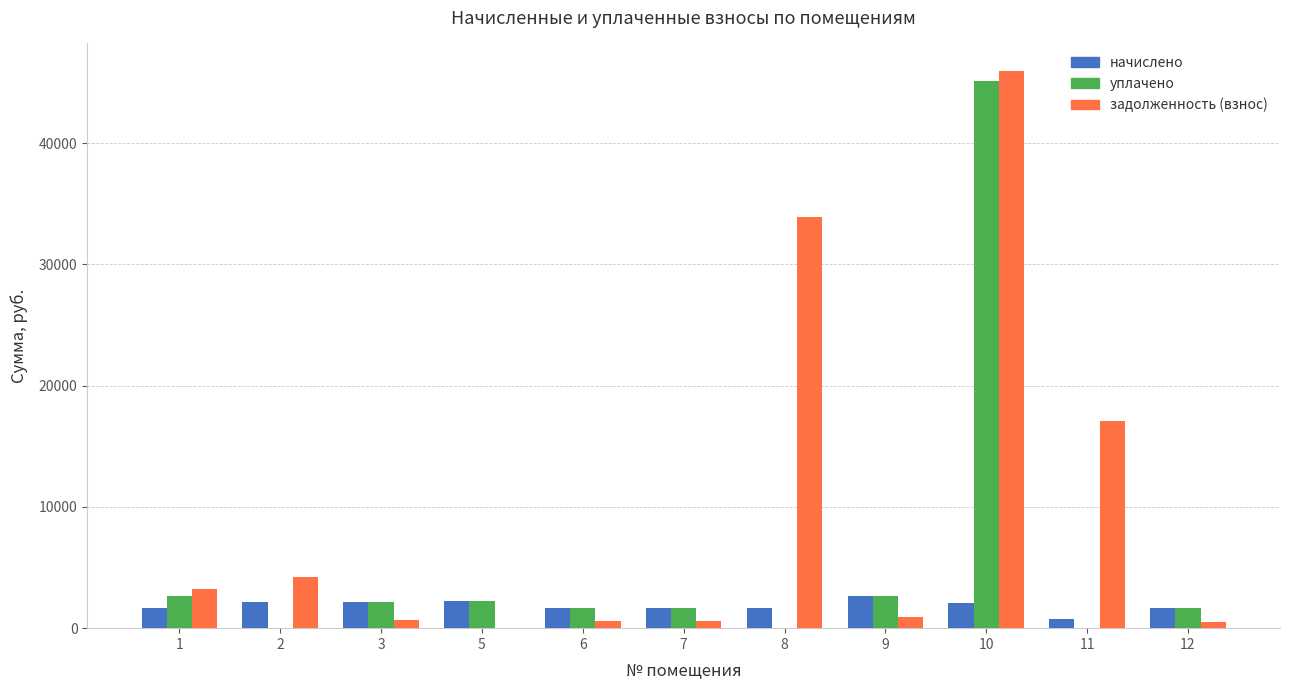

At which category is the sum across all series the highest?

10